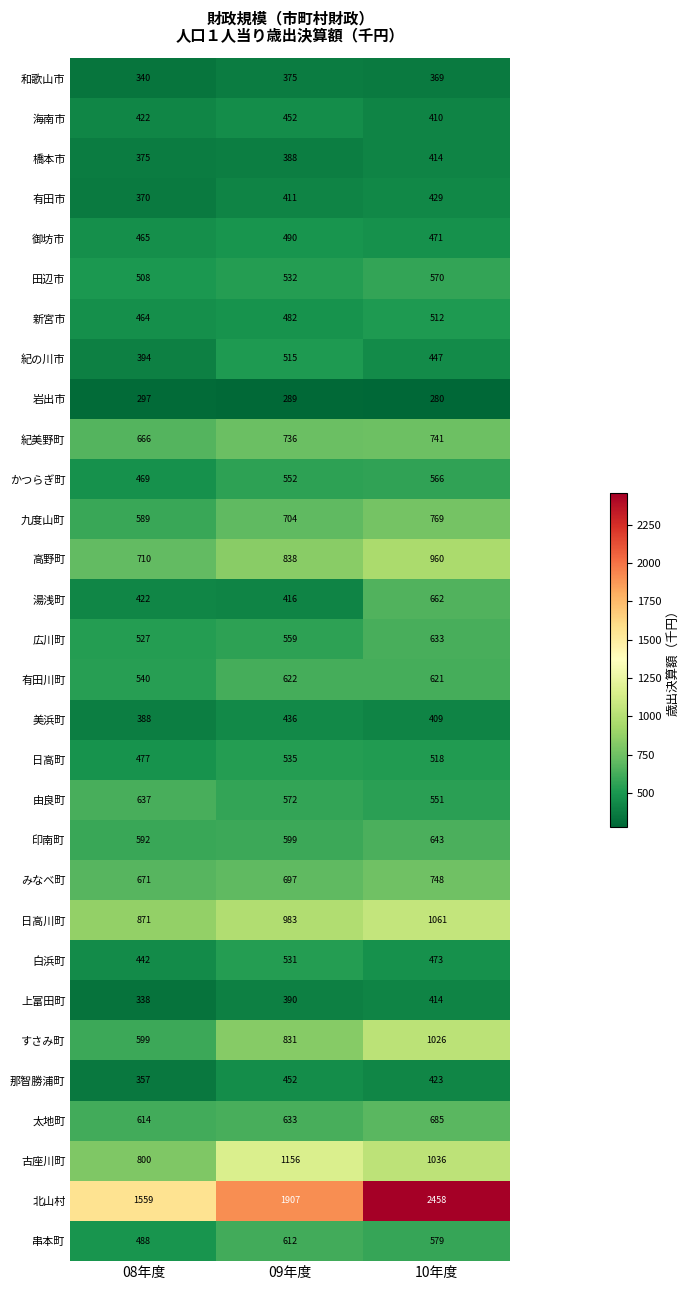

List the labels in order of 白浜町 value, smallest first.

08年度, 10年度, 09年度